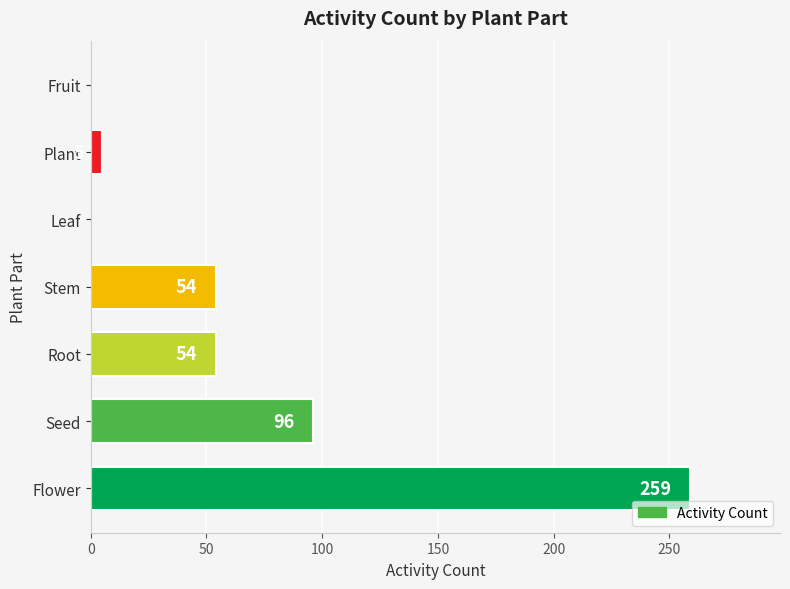

What is the sum of all values?

468